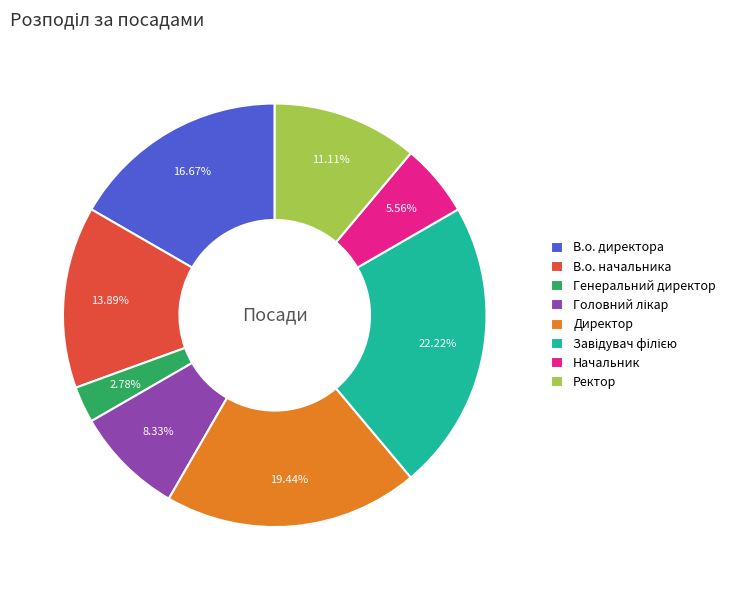

What percentage is NOT represented by Начальник?

94.4%